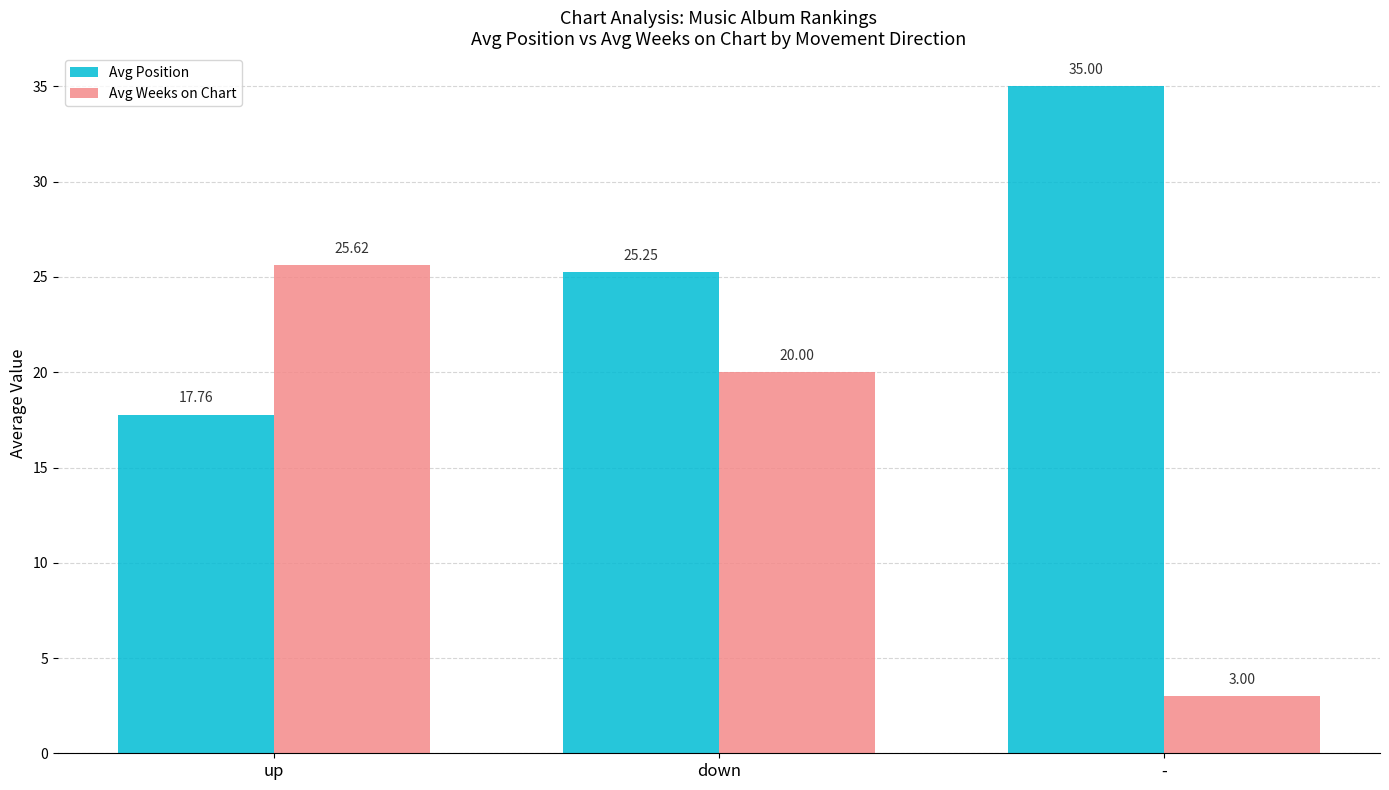

How many bars are there in total?

6